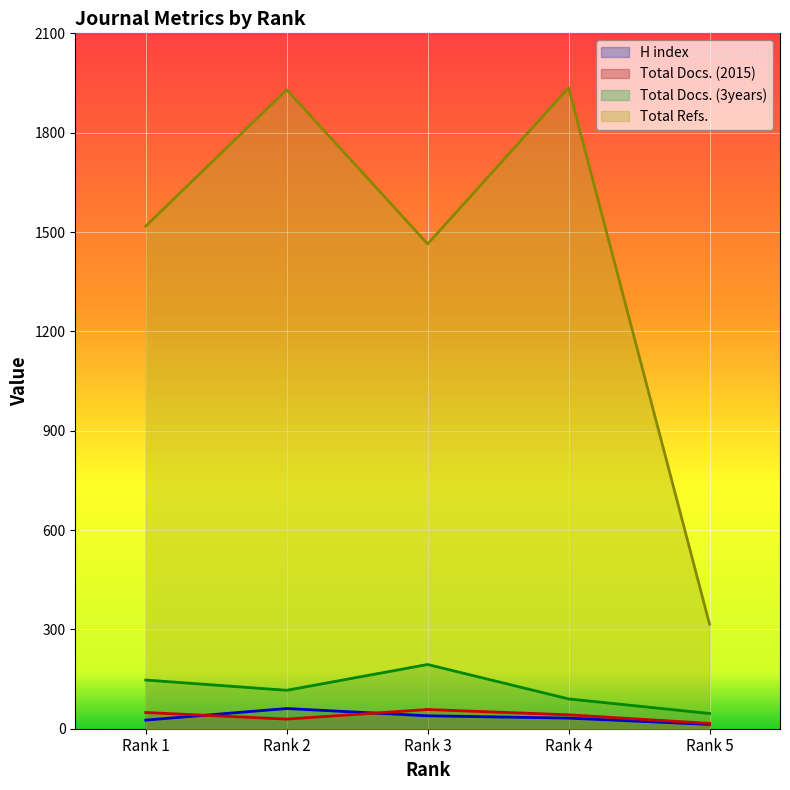

True or false: Total Docs. (3years) has more than 1 points higher than both neighbors.

False